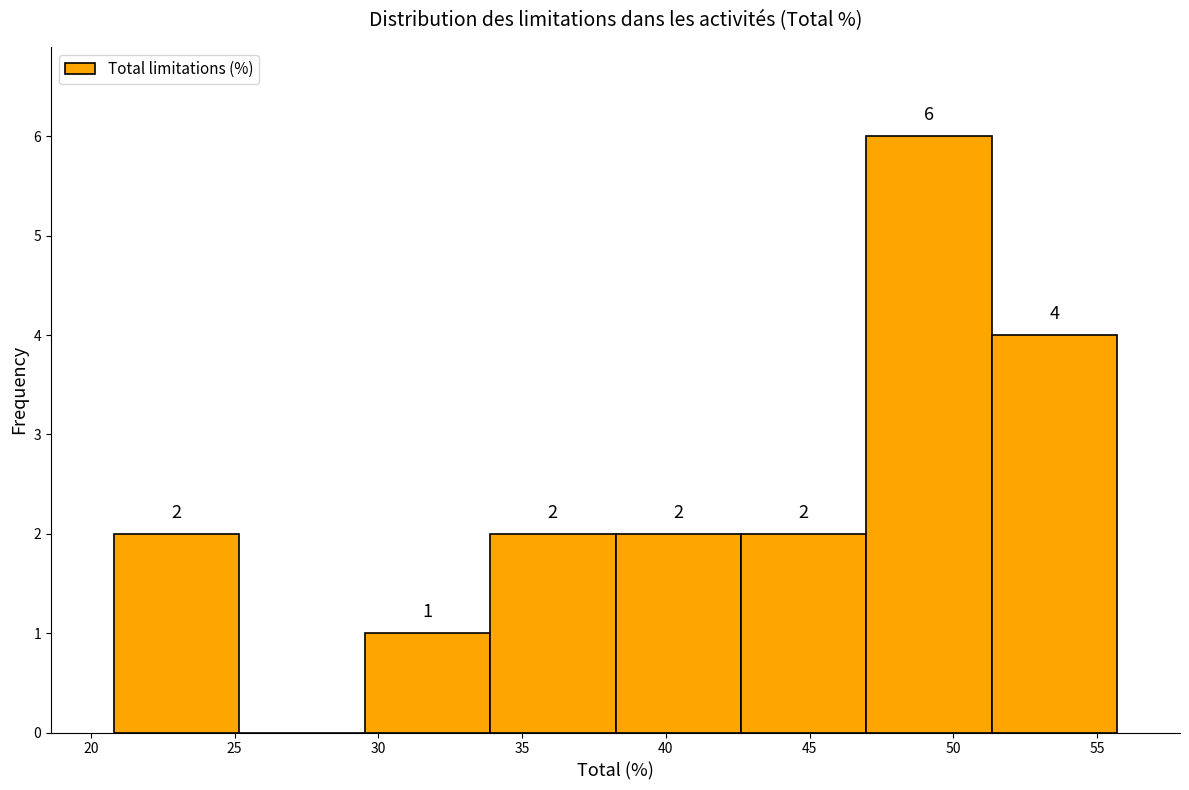

Over which range of the x-axis is the bar tallest?

47.0 to 51.5